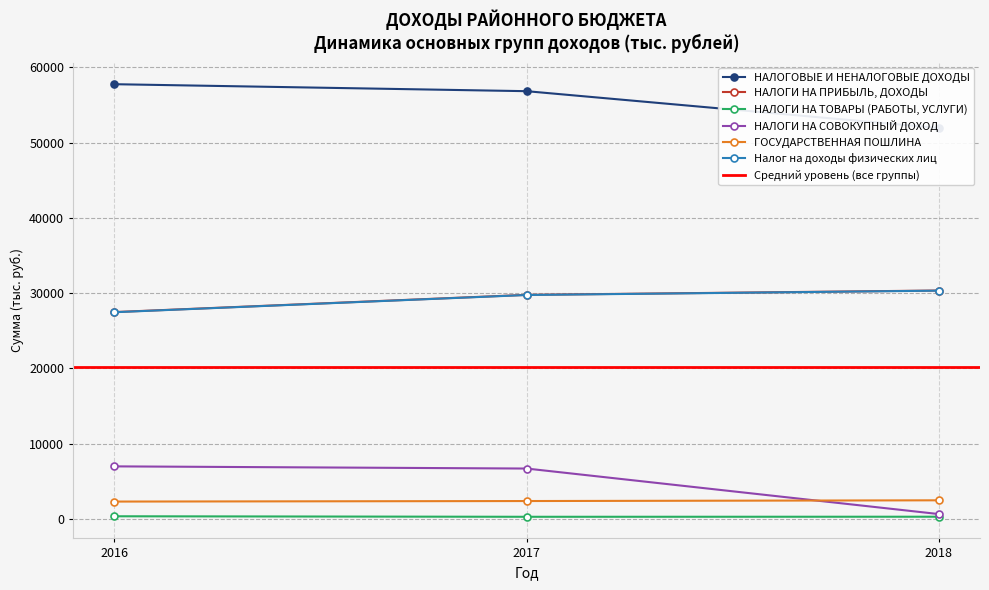

At how many categories does at least one series exceed 40469?

3